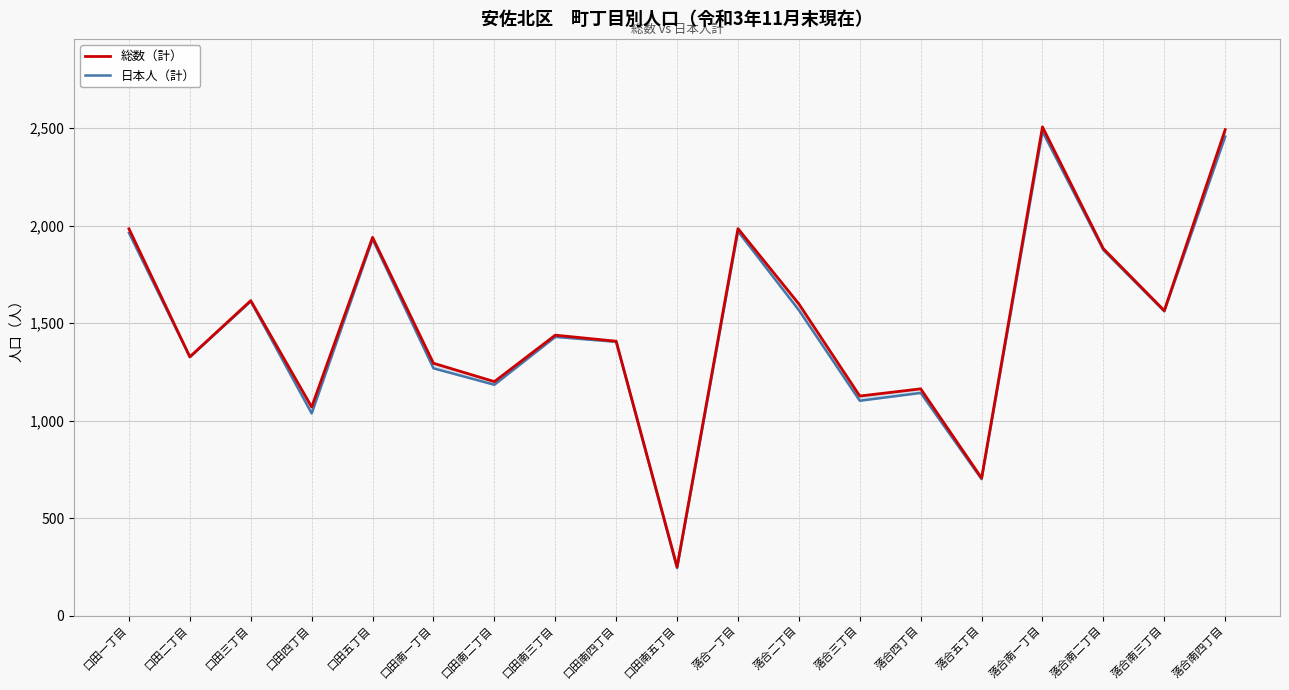

True or false: 日本人（計） and 総数（計） intersect in this chart.

False